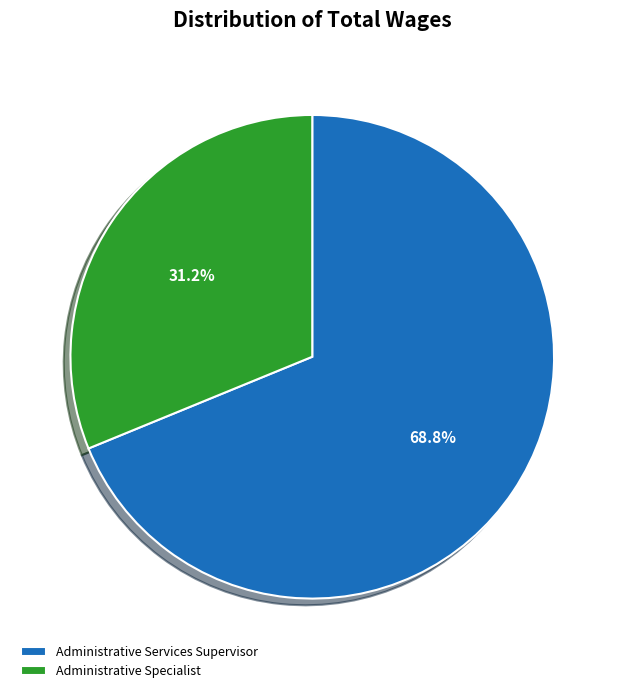

The Administrative Specialist slice represents 31% of the pie. True or false?

True